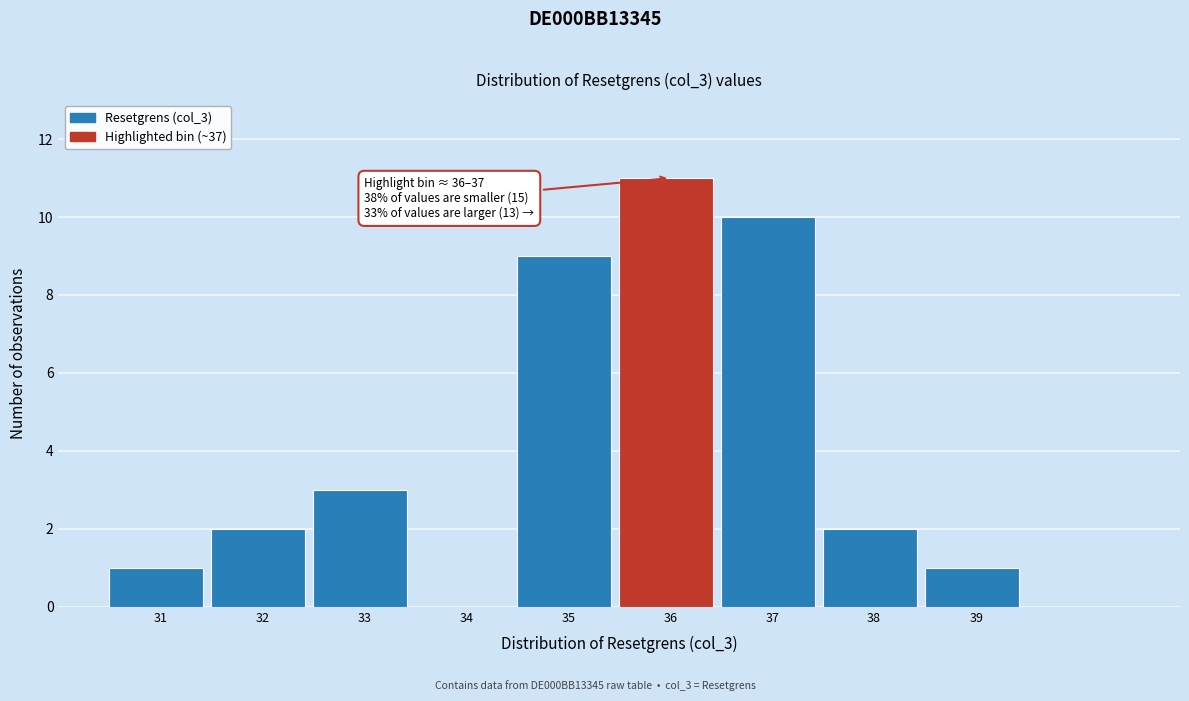

Reading right to left, transcribe all the data shown in this chart.

39=1	38=2	37=10	36=11	35=9	34=0	33=3	32=2	31=1